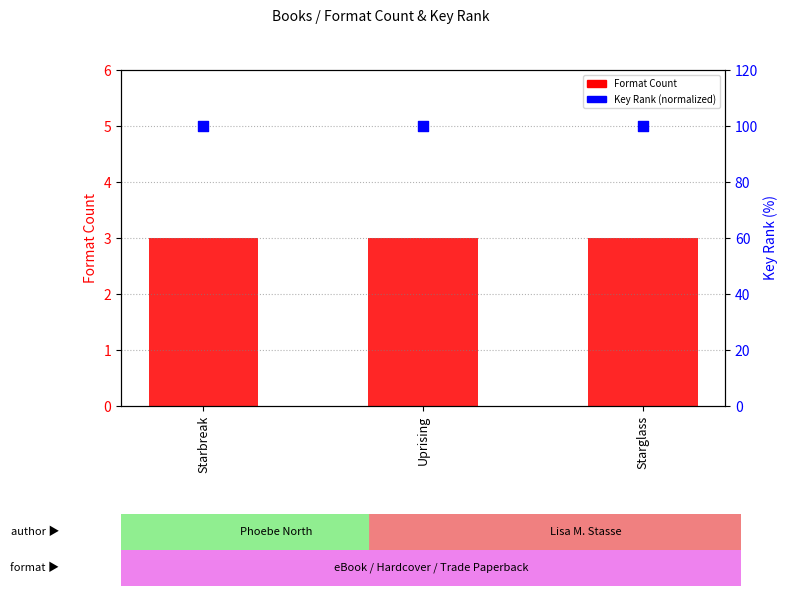

What is the total value across all series at Starglass?

103